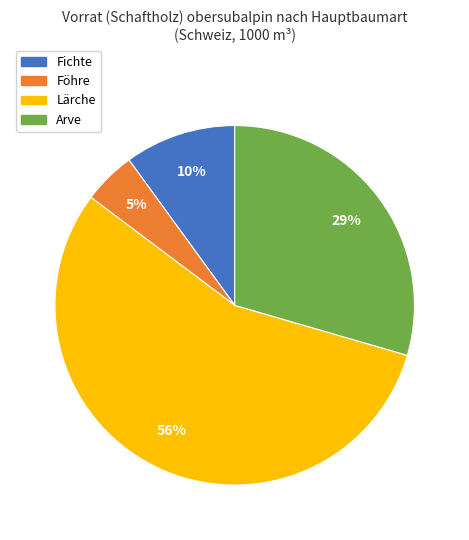

To the nearest percent, what portion does Arve represent?

29%